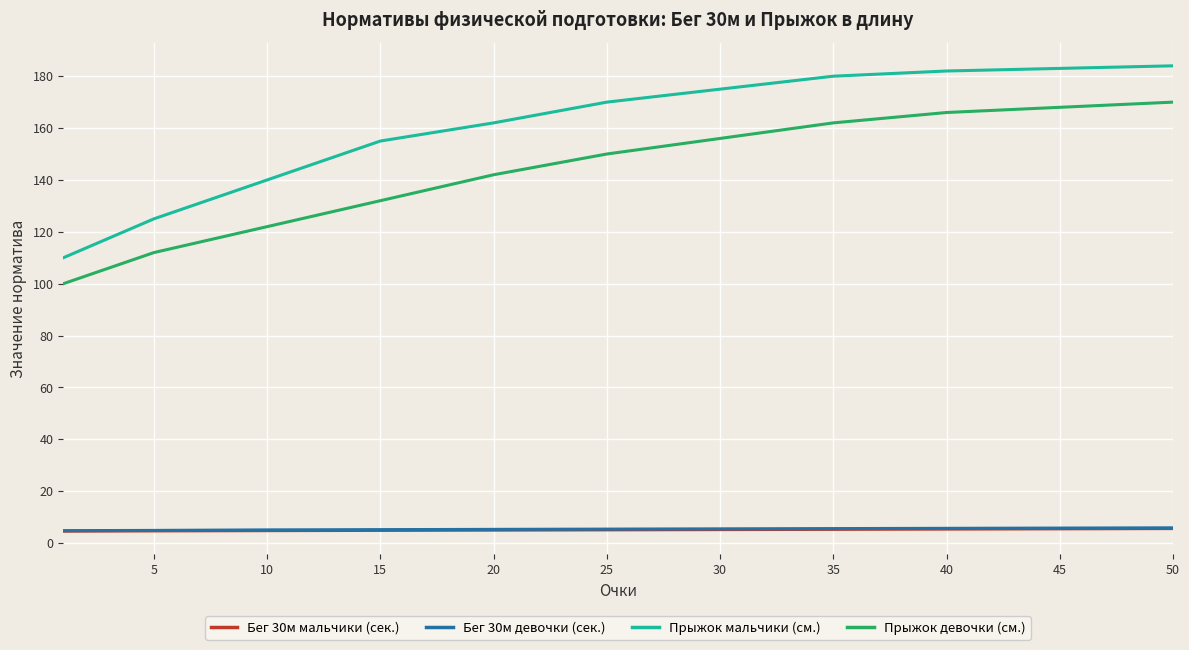

Which series has the largest range (max minus min)?

Прыжок мальчики (см.)